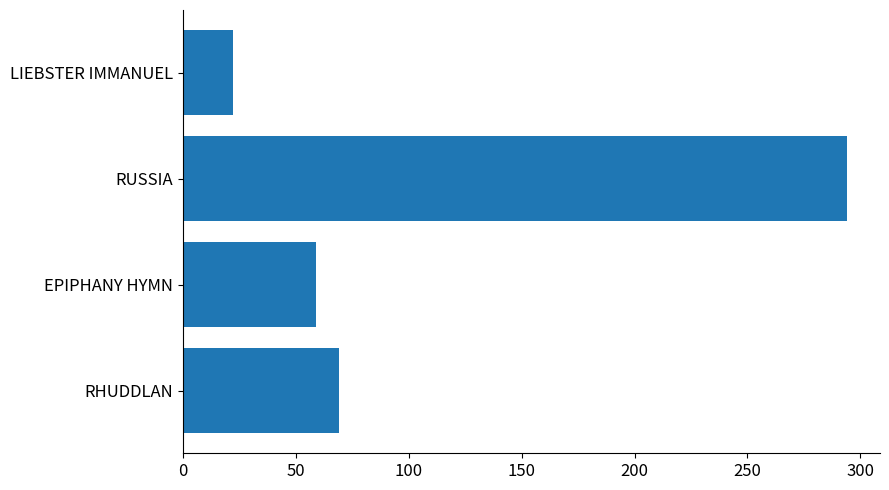

Where is the data nearest to the value 158?

RHUDDLAN